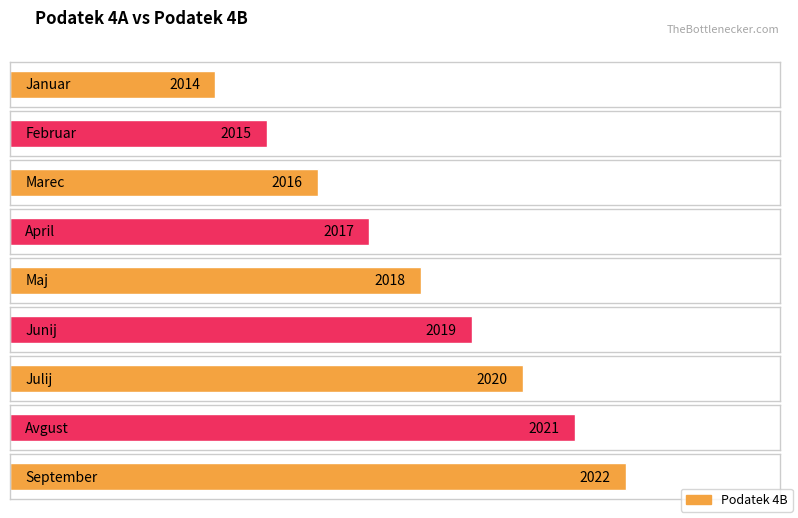

What is the difference between the maximum and minimum values?

8